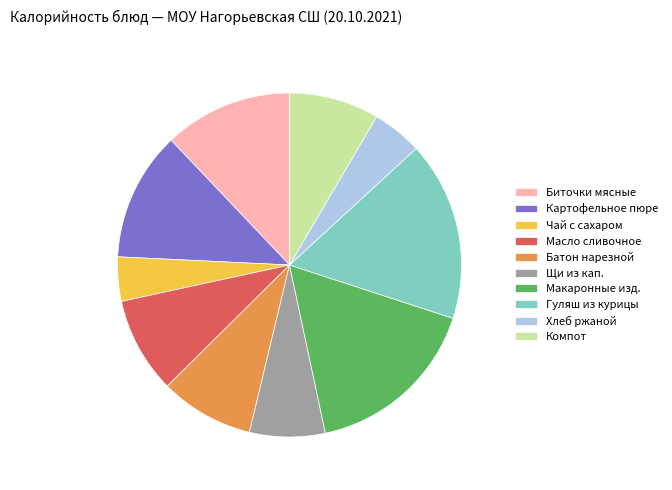

True or false: Гуляш из курицы accounts for 17% of the total.

True